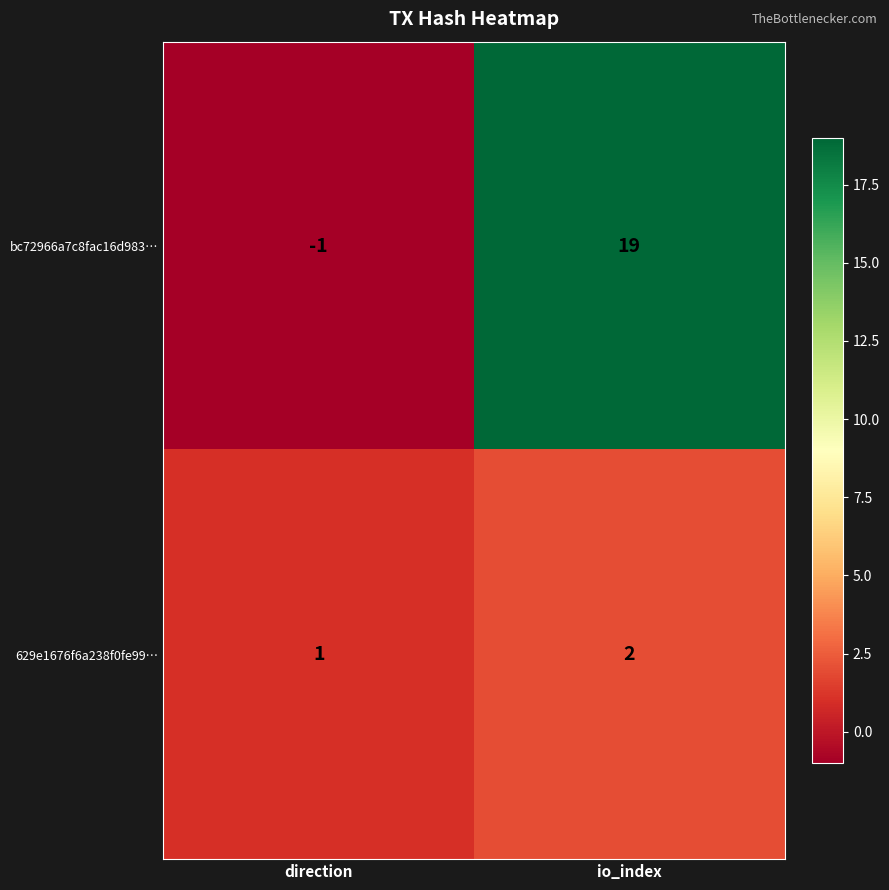

The 629e1676f6a238f0fe99… series shows 1 at direction. True or false?

True